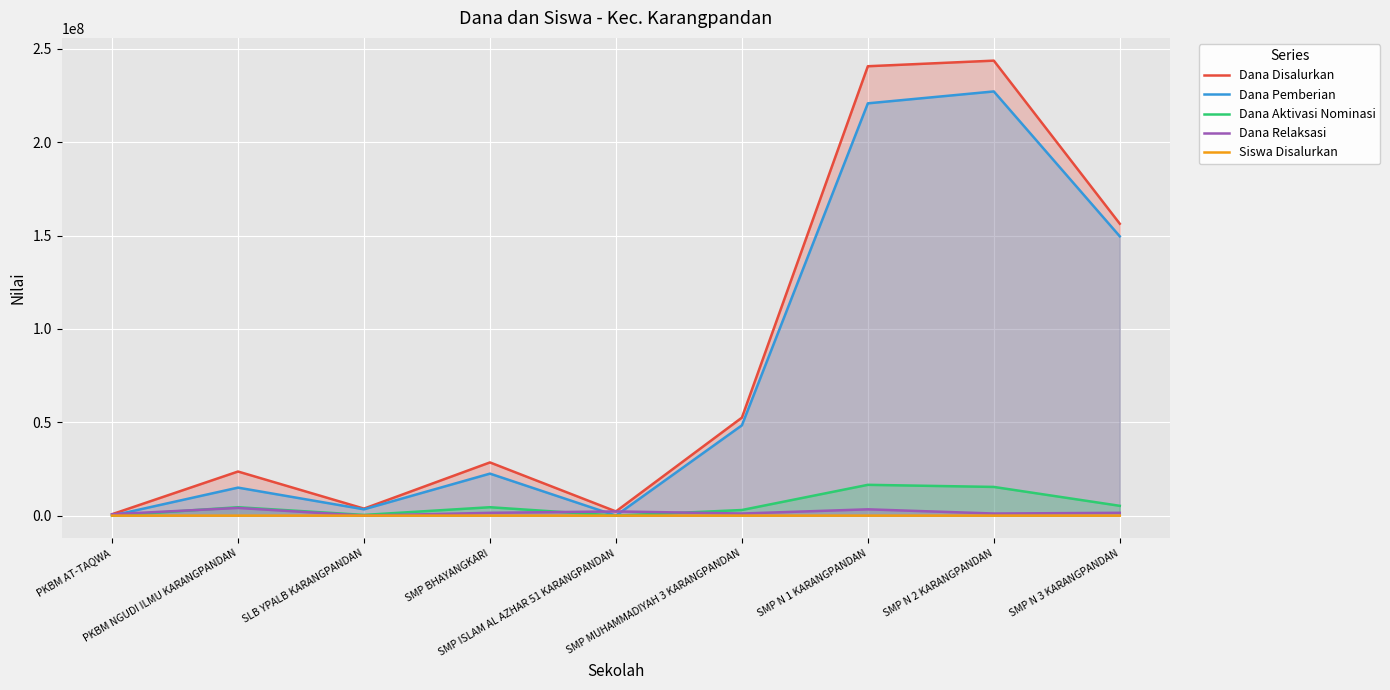

True or false: Dana Relaksasi has a value of 1500000 at SMP N 3 KARANGPANDAN.

True